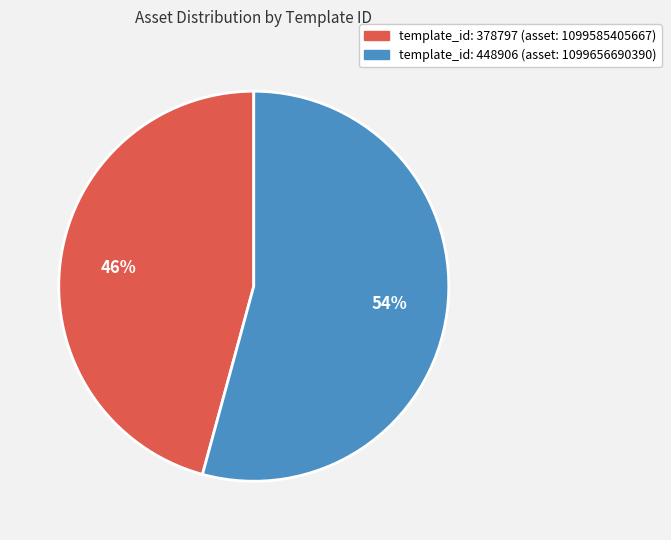

How many slices are in this pie chart?

2